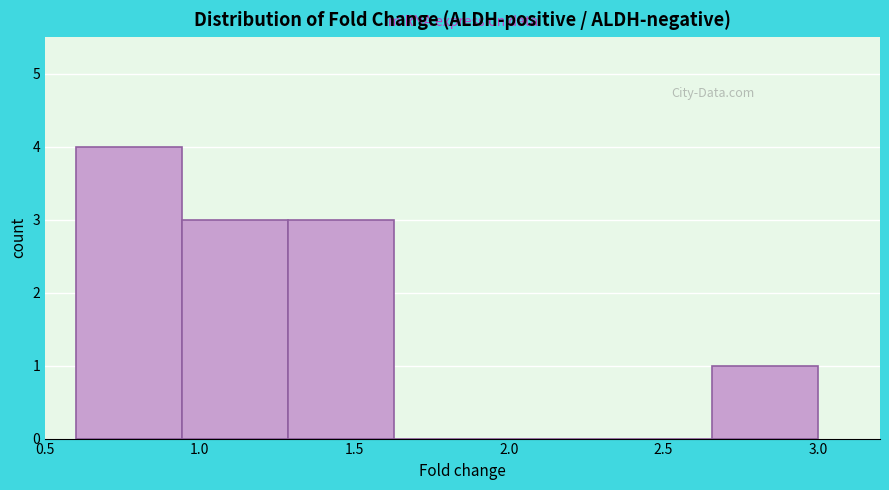

What is the height of the bar covering 1.30 to 1.65 on the x-axis? Neither the bar edges nor the heights are printed on the chart, so give them approximately, as read against the axes.

3